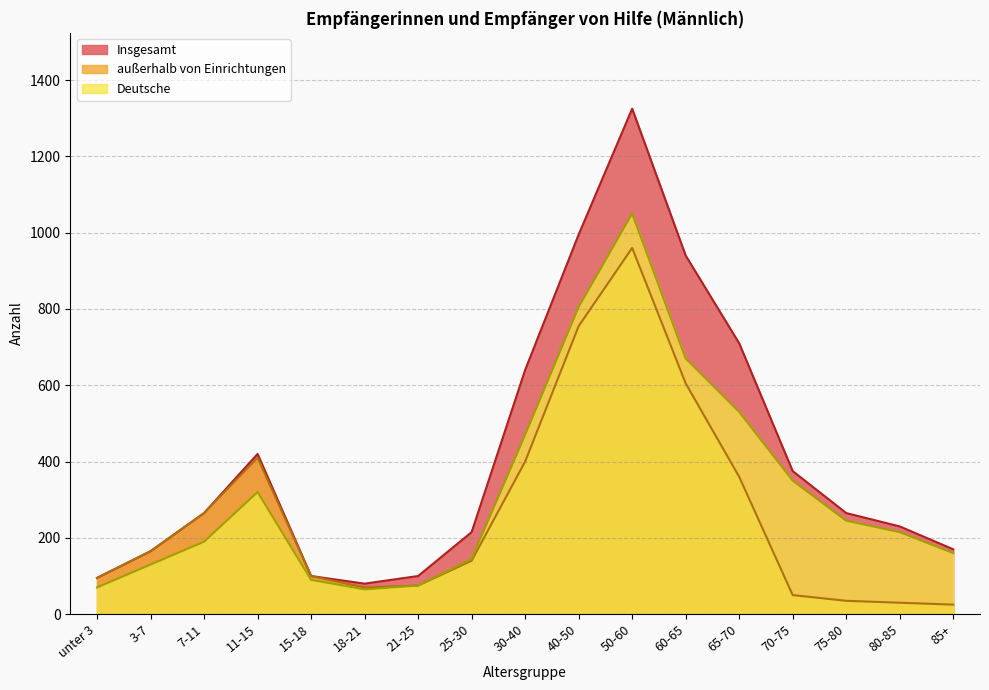

Which series changed the most between 7-11 and 70-75?

außerhalb von Einrichtungen